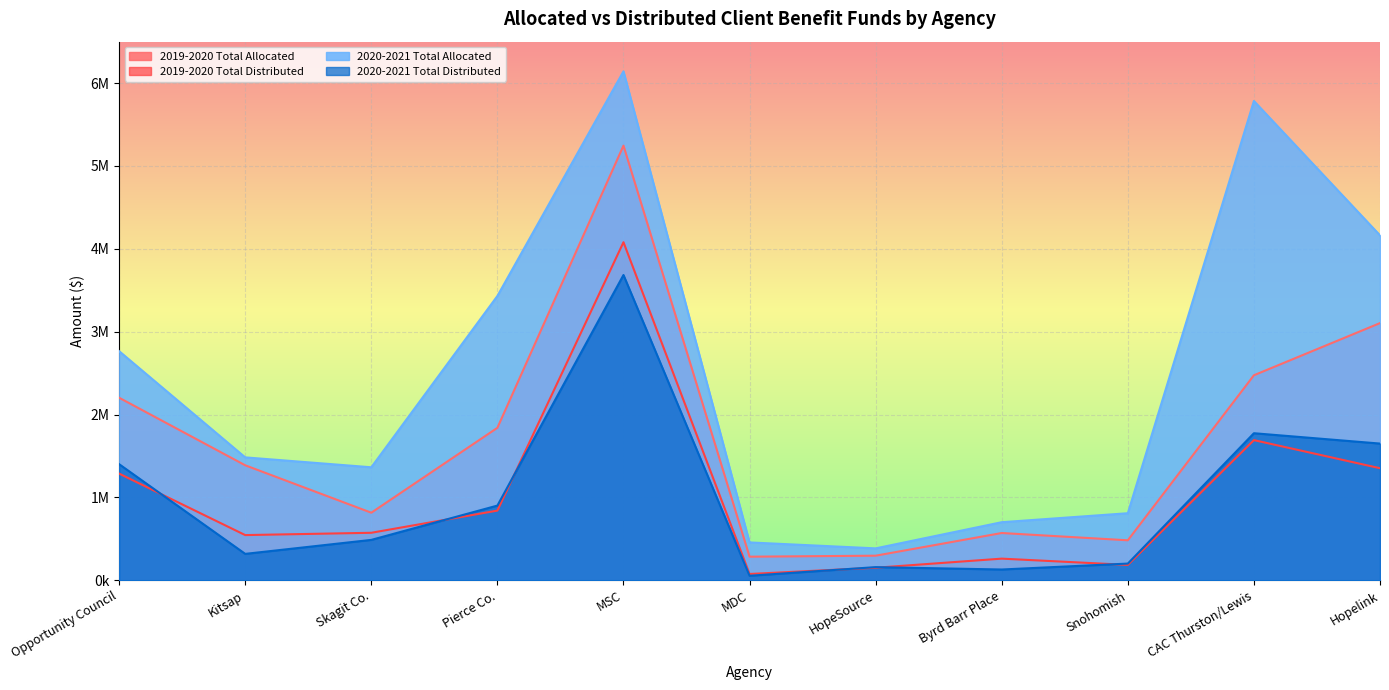

List the series in order of their peak value, highest first.

2020-2021 Total Allocated, 2019-2020 Total Allocated, 2019-2020 Total Distributed, 2020-2021 Total Distributed